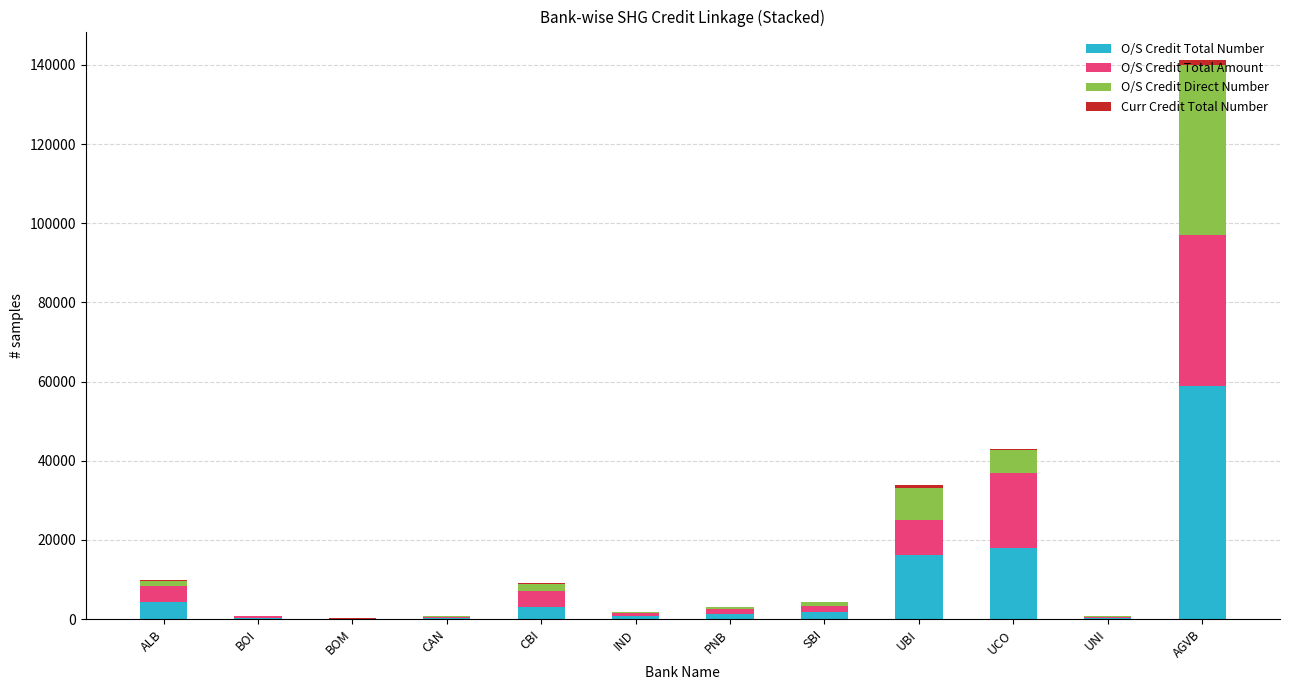

Count the number of data series in this chart.

4